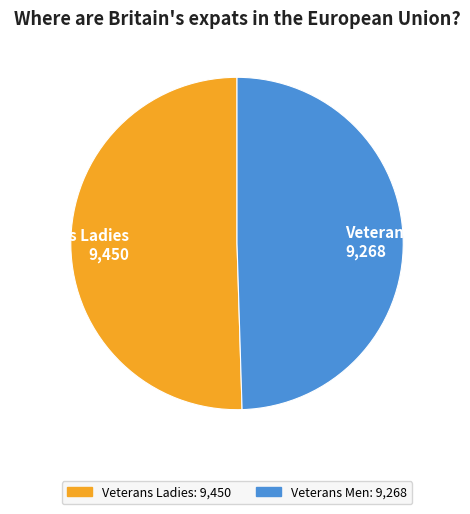

Does Veterans Men account for over 50% of the chart?

No